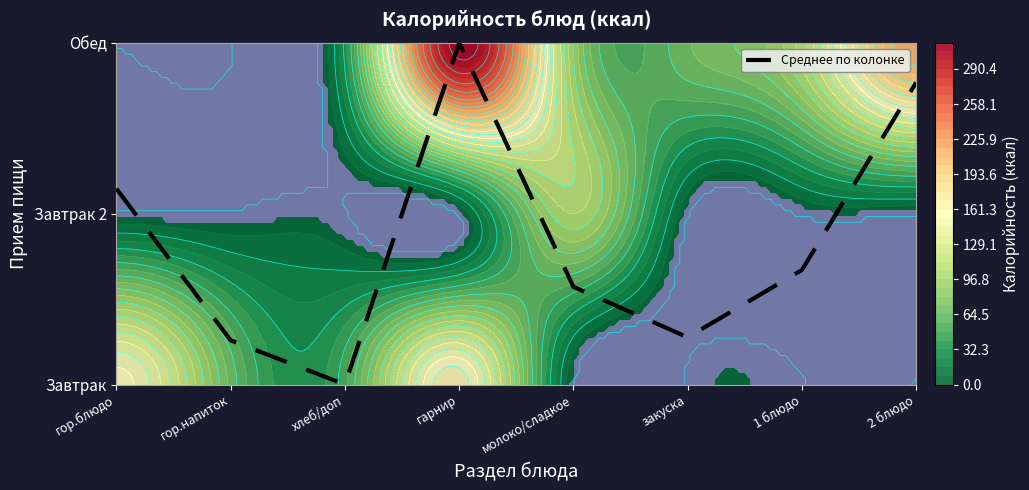

Reading right to left, what are all the values shown in this chart?

1.8	0.7	0.3	0.6	2.0	0.0	0.3	1.1